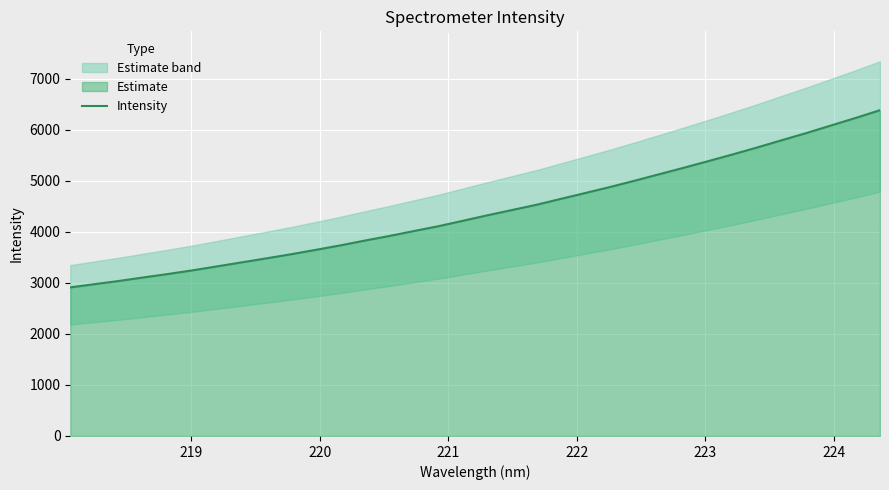

How many values are below 4326?

17